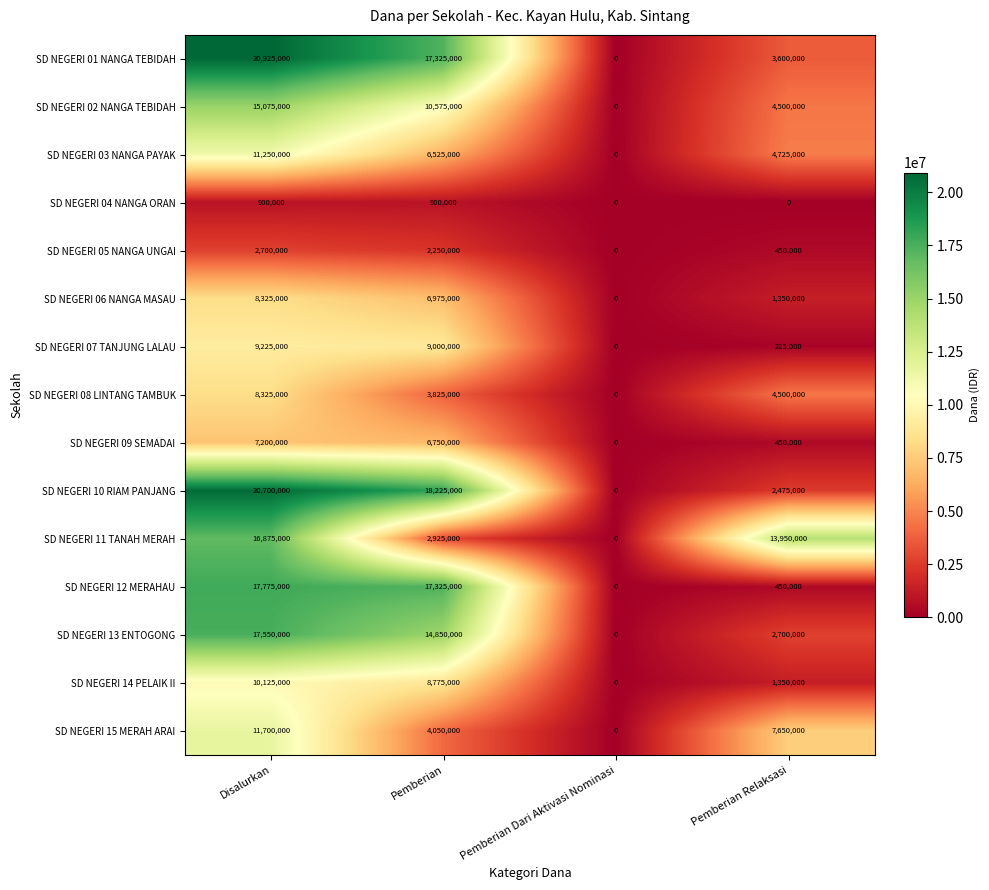

What is the spread (max minus min) of values at Disalurkan?

20025000